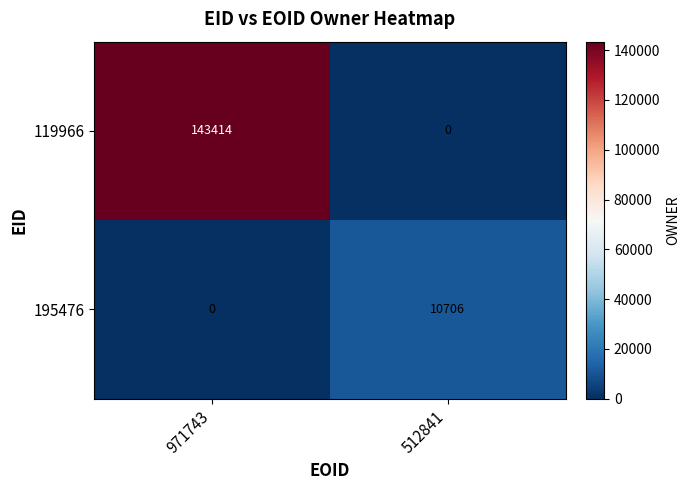

Count the number of categories in the chart.

2